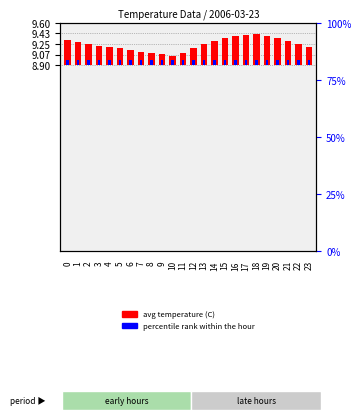

What is the difference between the highest and lowest values at 14?

0.3